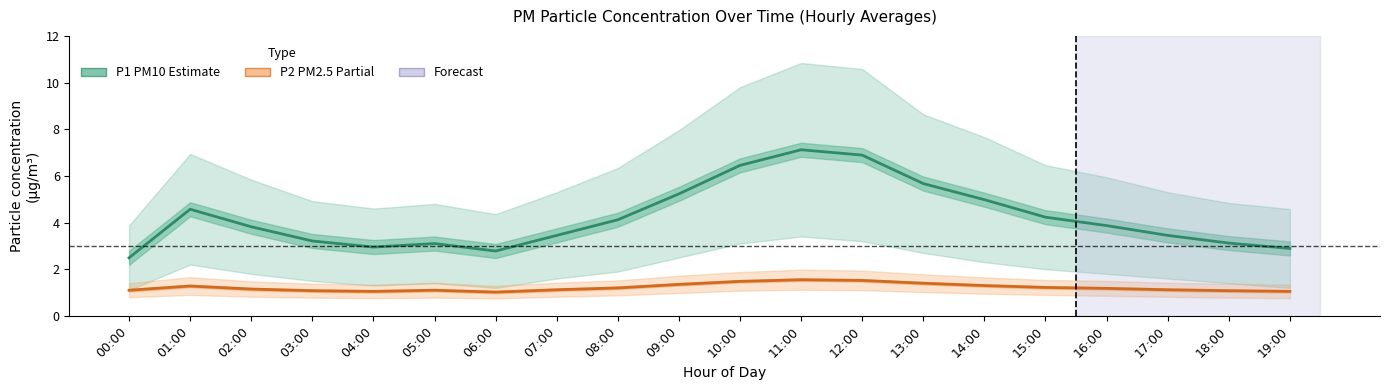

Which series changed the most between 10:00 and 12:00?

P1 (PM10)